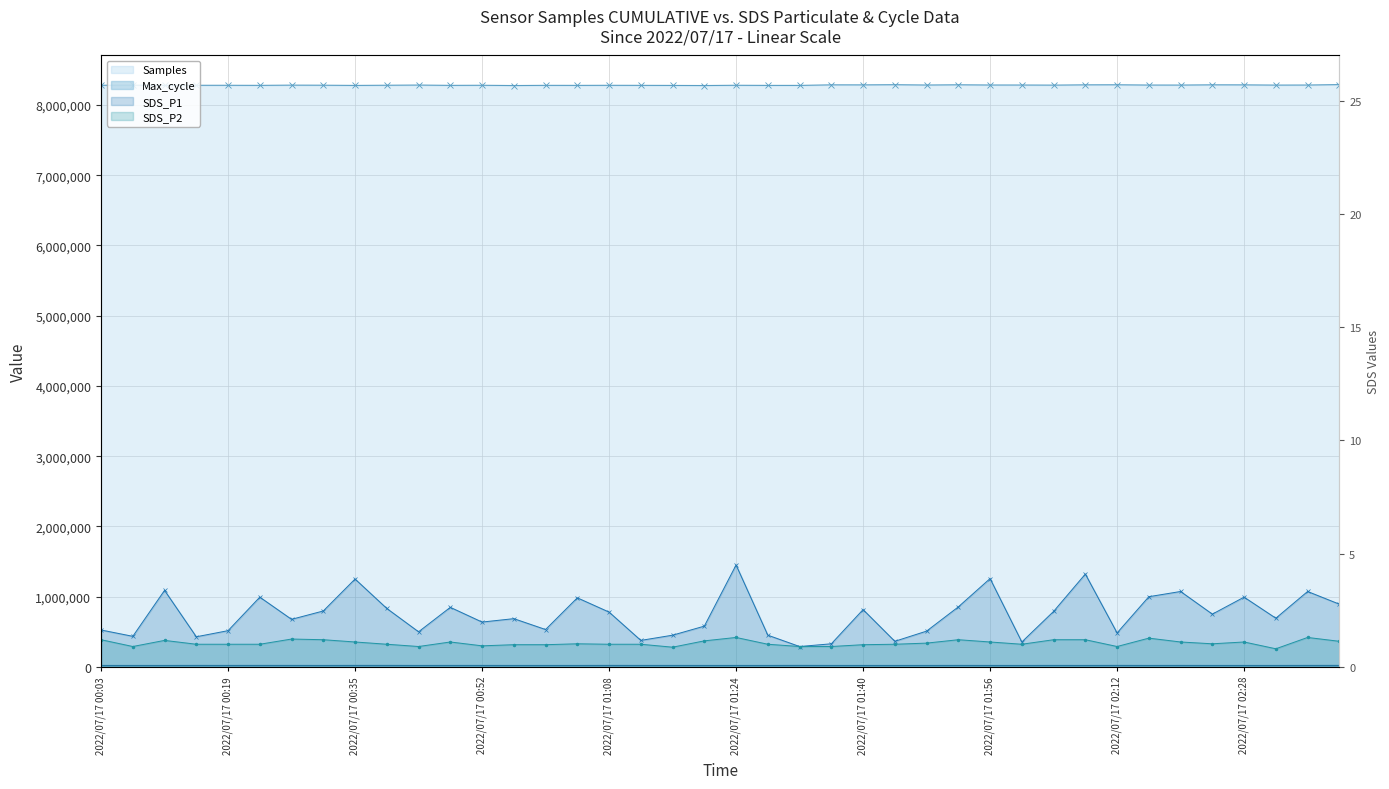

Reading right to left, extract all data points from this chart.

SDS_P1: 2.8	3.3	2.1	3.1	2.3	3.3	3.1	1.5	4.1	2.5	1.1	3.9	2.6	1.6	1.1	2.5	1.0	0.9	1.4	4.5	1.8	1.4	1.2	2.4	3.0	1.6	2.1	2.0	2.6	1.6	2.6	3.9	2.5	2.1	3.1	1.6	1.3	3.4	1.4	1.6
SDS_P2: 1.1	1.3	0.8	1.1	1.0	1.1	1.3	0.9	1.2	1.2	1.0	1.1	1.2	1.1	1.0	1.0	0.9	0.9	1.0	1.3	1.1	0.9	1.0	1.0	1.0	1.0	1.0	0.9	1.1	0.9	1.0	1.1	1.2	1.2	1.0	1.0	1.0	1.2	0.9	1.2
Samples: 8290228.0	8283995.0	8283152.0	8286396.0	8287009.0	8283542.0	8283768.0	8287684.0	8286792.0	8282795.0	8284199.0	8284394.0	8287467.0	8284202.0	8288663.0	8286205.0	8286641.0	8278847.0	8278802.0	8280658.0	8276973.0	8278499.0	8279461.0	8280111.0	8279047.0	8279610.0	8276829.0	8280623.0	8279272.0	8283627.0	8281099.0	8278503.0	8281503.0	8282545.0	8279358.0	8280341.0	8280419.0	8278711.0	8281865.0	8280912.0
Max_cycle: 20861.0	20490.0	20038.0	20040.0	20021.0	20512.0	20038.0	20789.0	20096.0	20367.0	20045.0	20037.0	20501.0	20041.0	20037.0	20031.0	20045.0	20807.0	20029.0	20029.0	20105.0	20289.0	20260.0	20663.0	20014.0	20057.0	20041.0	20434.0	20357.0	20029.0	20736.0	20630.0	20044.0	20486.0	20662.0	20334.0	20493.0	20037.0	20060.0	20052.0